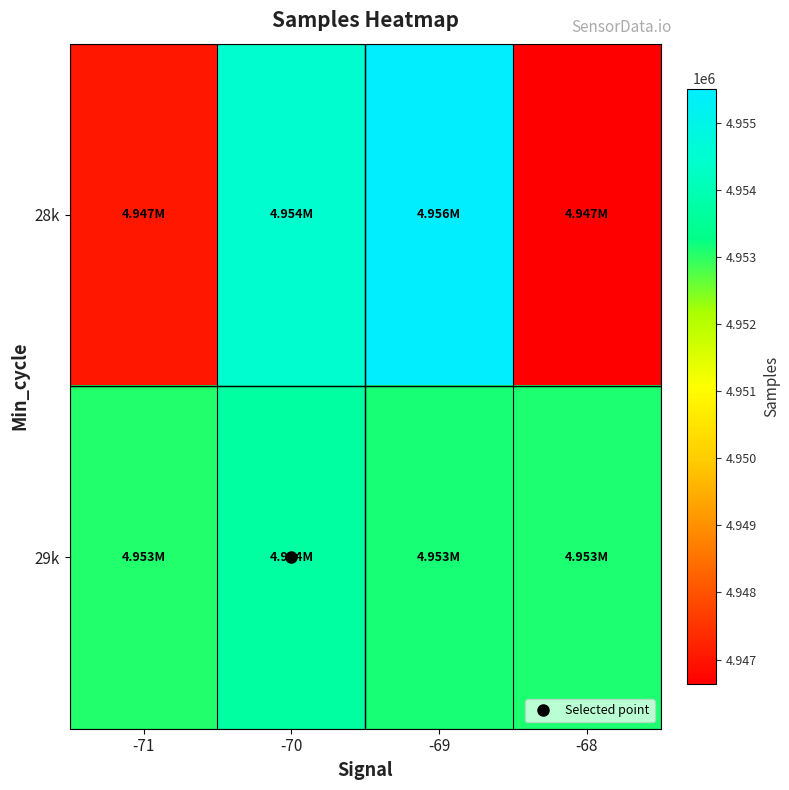

At which category is the sum across all series the highest?

-69